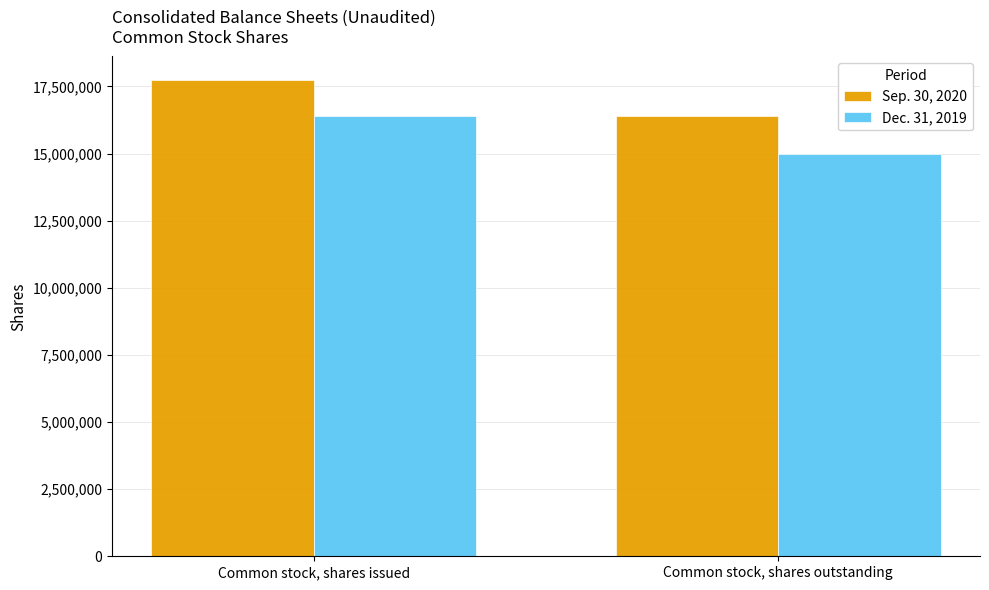

Reading left to right, what are all the values shown in this chart?

Sep. 30, 2020: Common stock, shares issued=17726601	Common stock, shares outstanding=16393171
Dec. 31, 2019: Common stock, shares issued=16393171	Common stock, shares outstanding=15000000